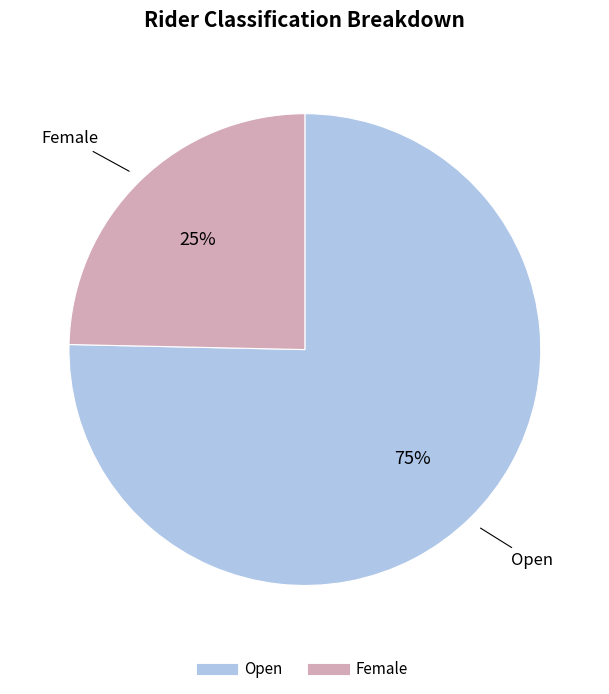

How many segments does this pie chart have?

2